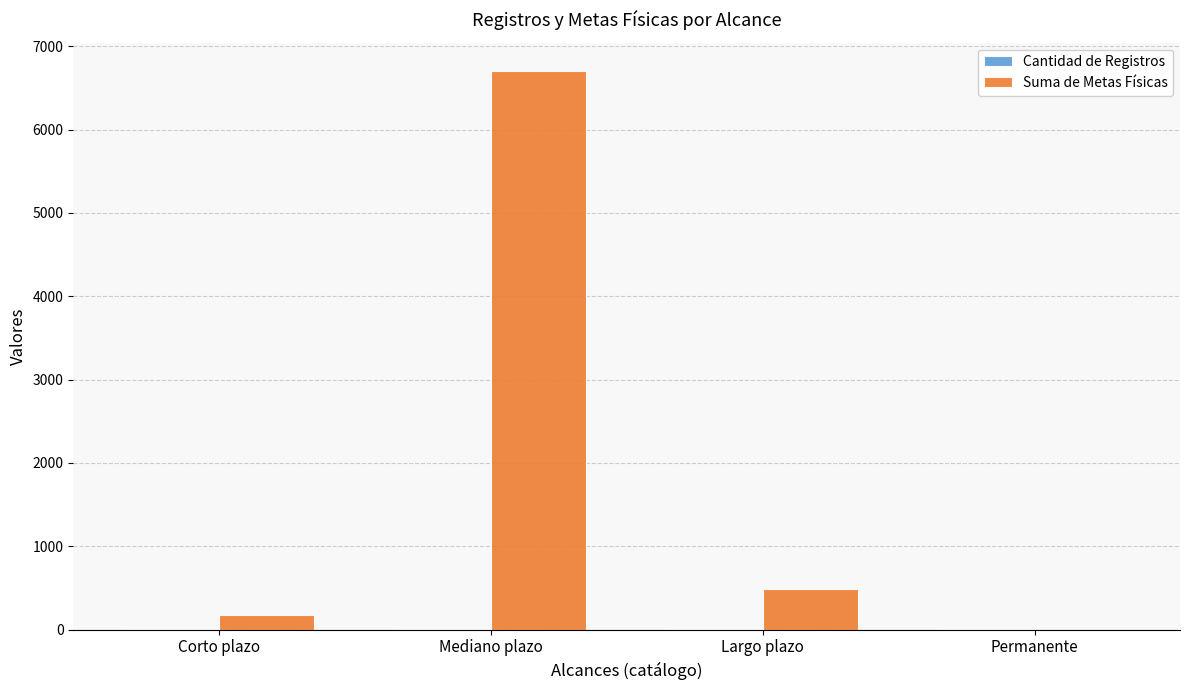

The value of Suma de Metas Físicas at Mediano plazo is 6709. True or false?

True